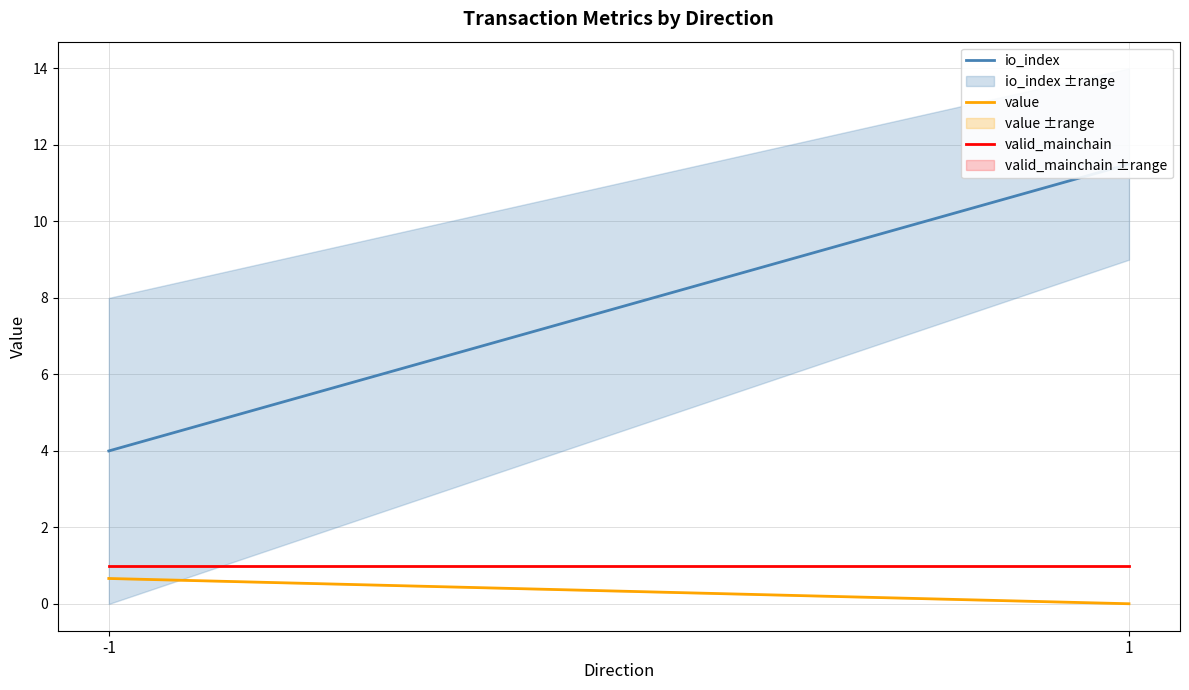

Which category has the highest value in the io_index series?

1